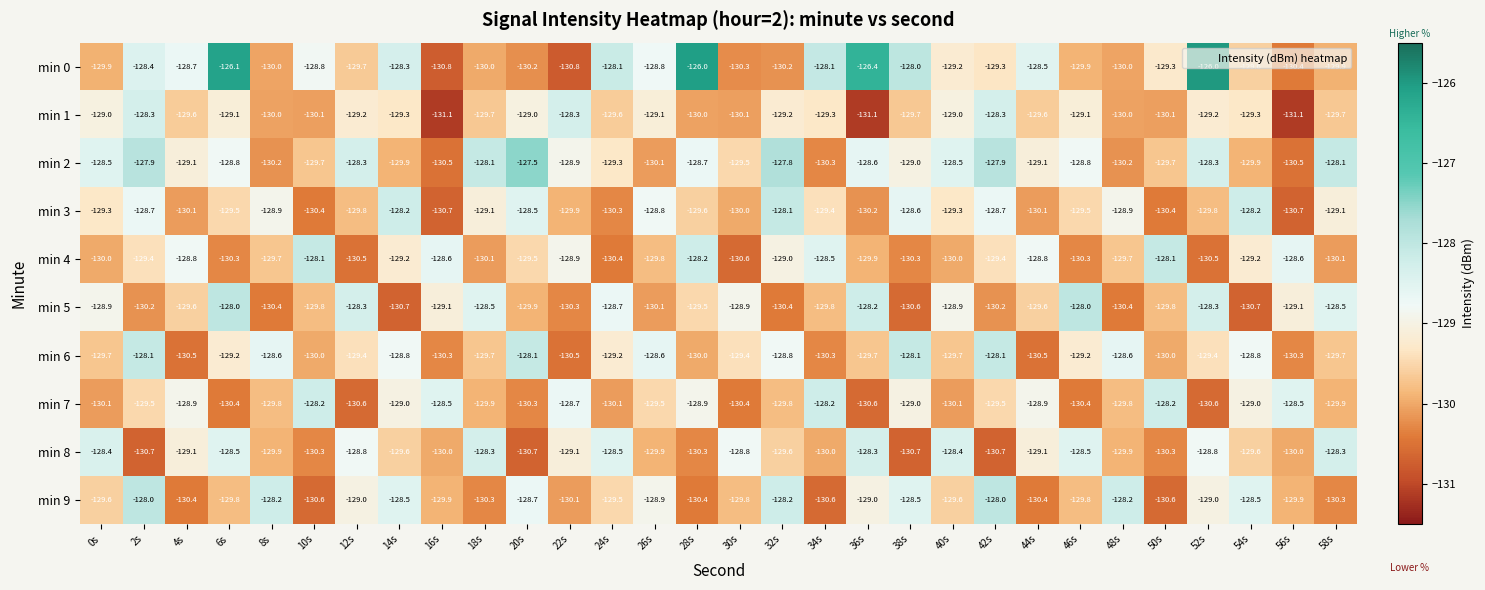

Between 30s and 42s, which series saw the biggest shift?

min 8